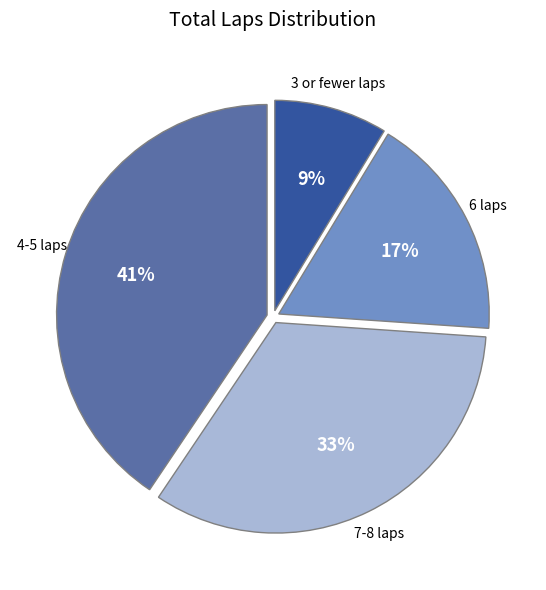

To the nearest percent, what is the average slice percentage?

25%